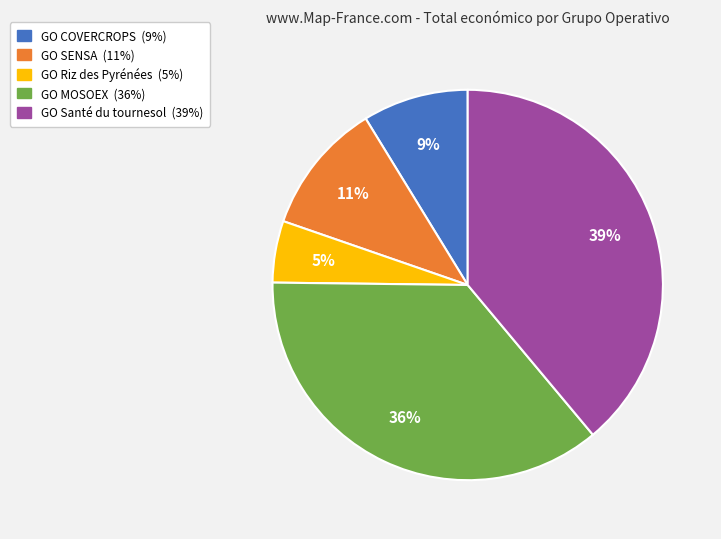

To the nearest percent, what is the average slice percentage?

20%